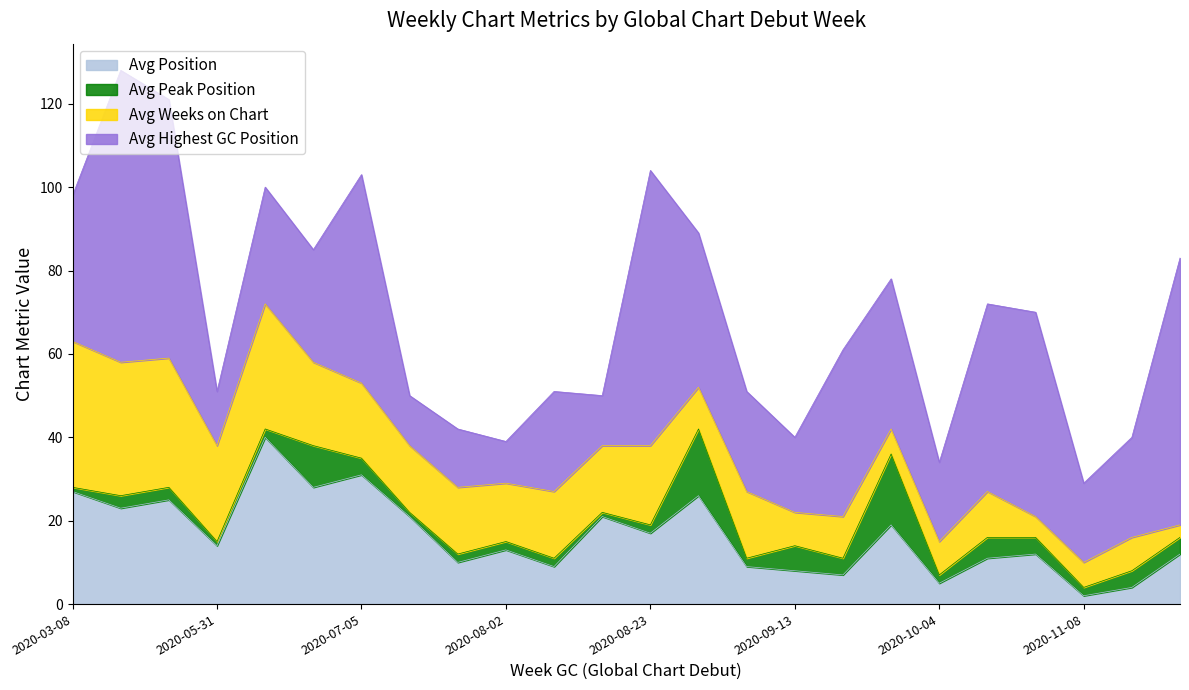

What are all the series names shown in the legend?

Avg Position, Avg Peak Position, Avg Weeks on Chart, Avg Highest GC Position